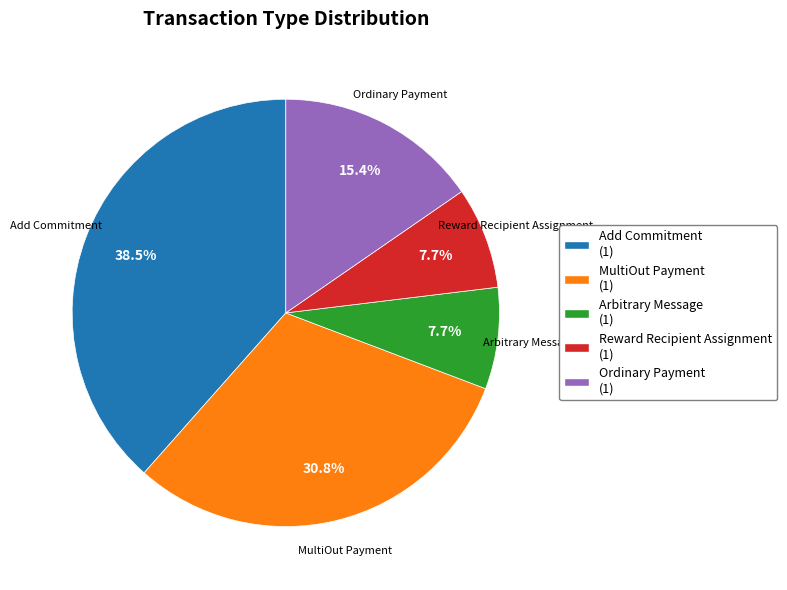

What percentage do Reward Recipient Assignment and MultiOut Payment together represent?

38.5%